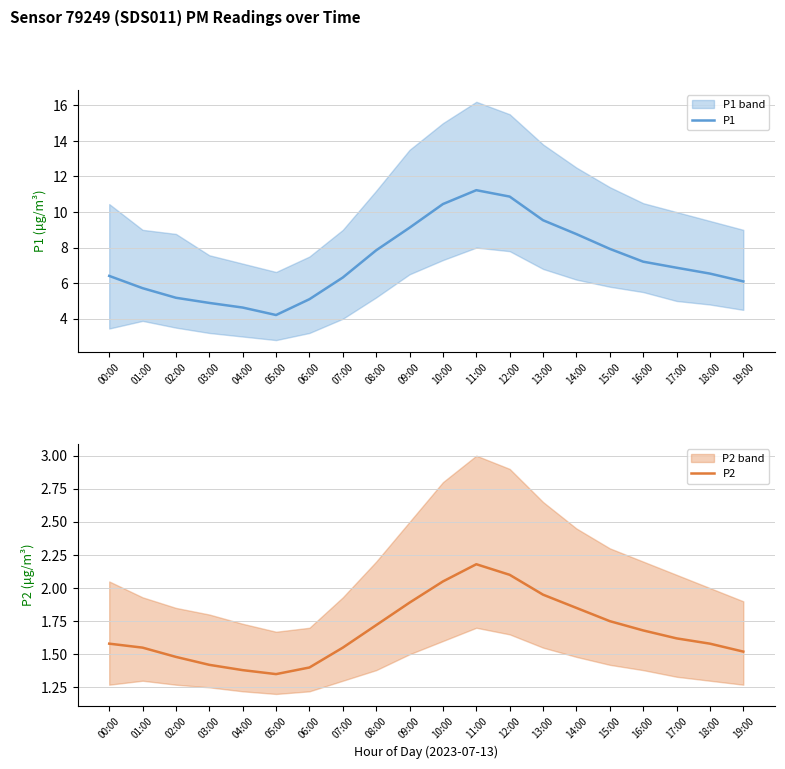

At which category is the sum across all series the highest?

11:00